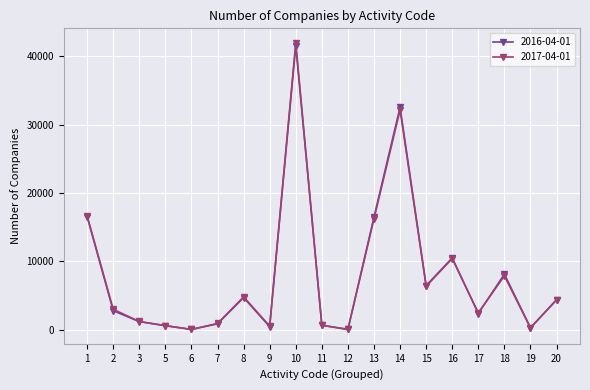

At which category is the sum across all series the highest?

10